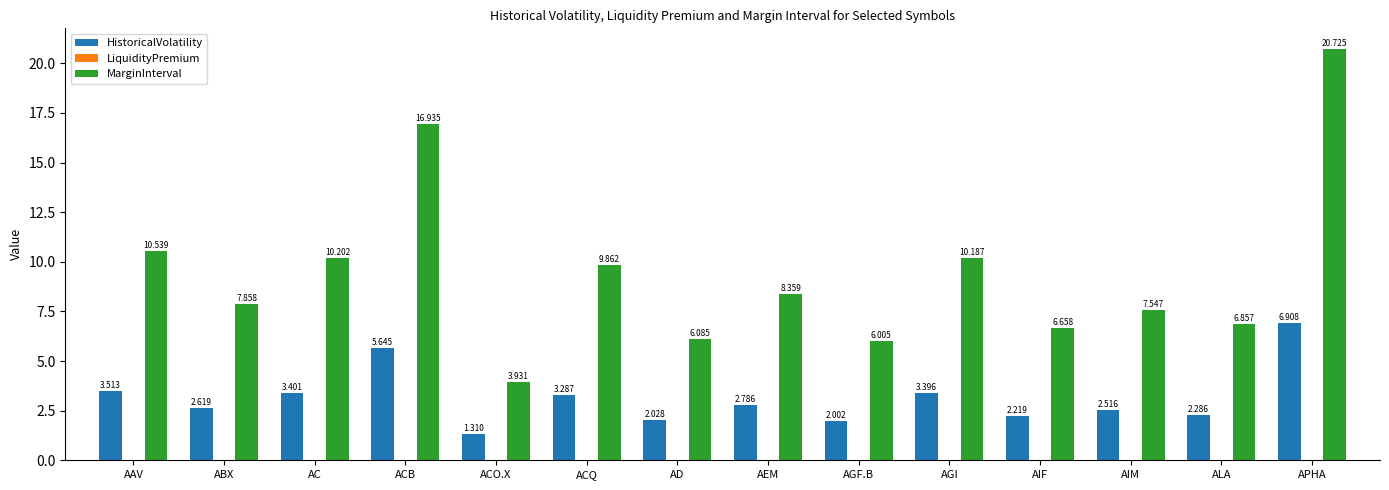

Which series changed the most between AAV and AC?

MarginInterval